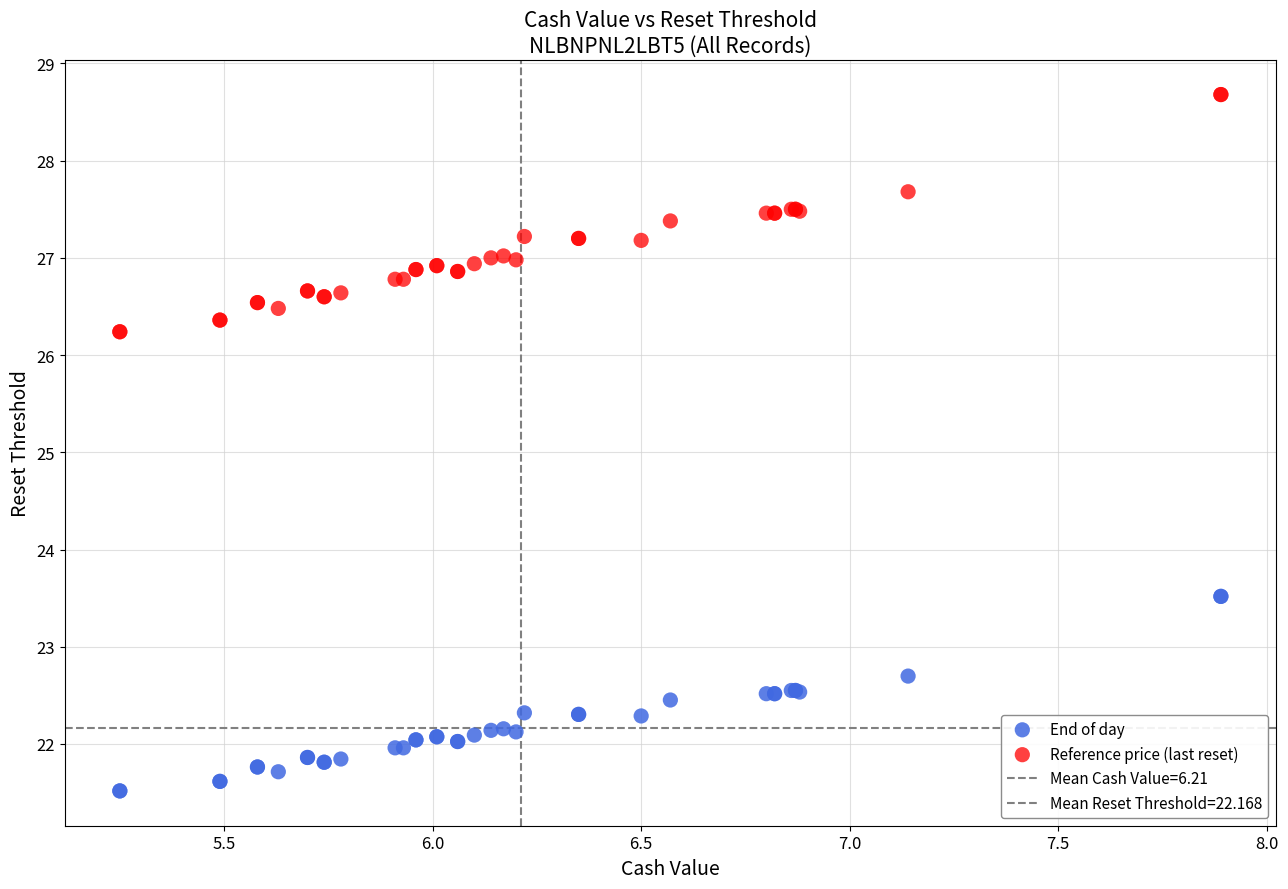

Which series reaches the maximum Y coordinate?

Reference price (last reset)